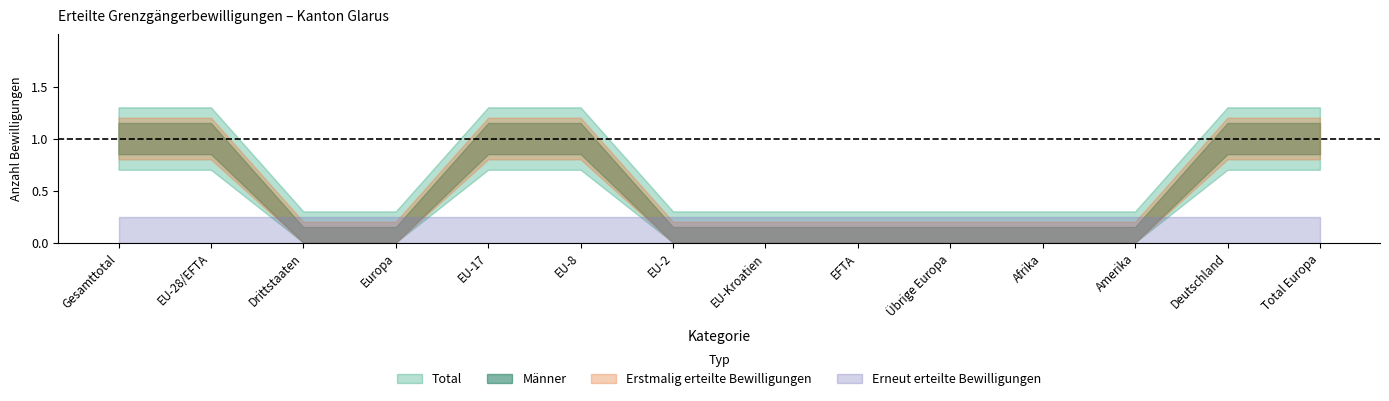

What is the label of the 3rd point from the left?

Drittstaaten